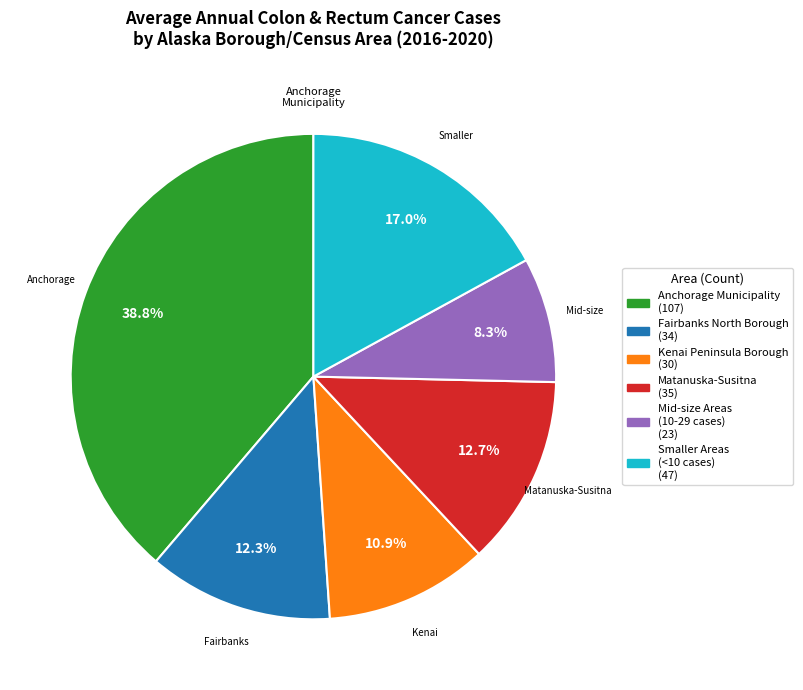

Is there a majority slice in this chart?

No